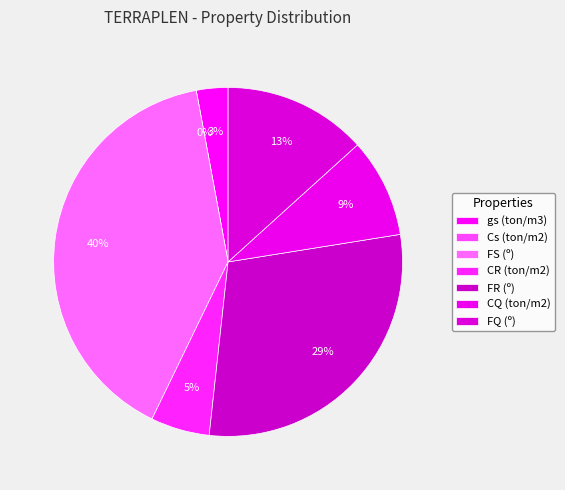

Count the number of slices in the pie.

7